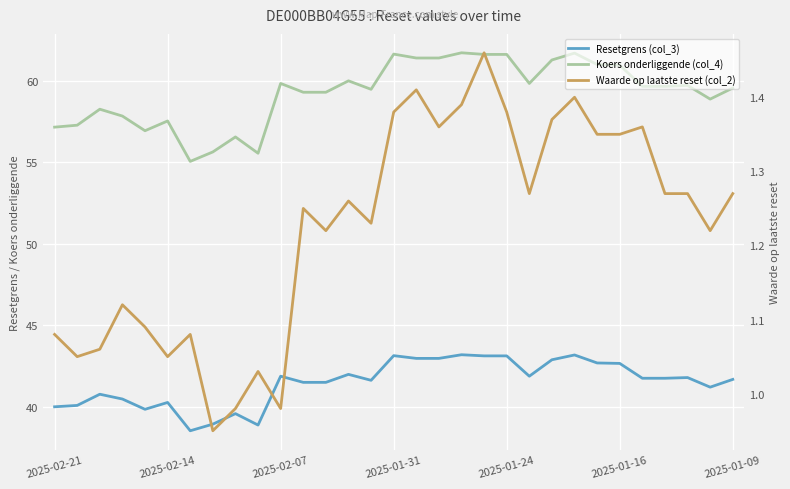

True or false: Resetgrens (col_3) and Waarde op laatste reset (col_2) cross at least once.

False